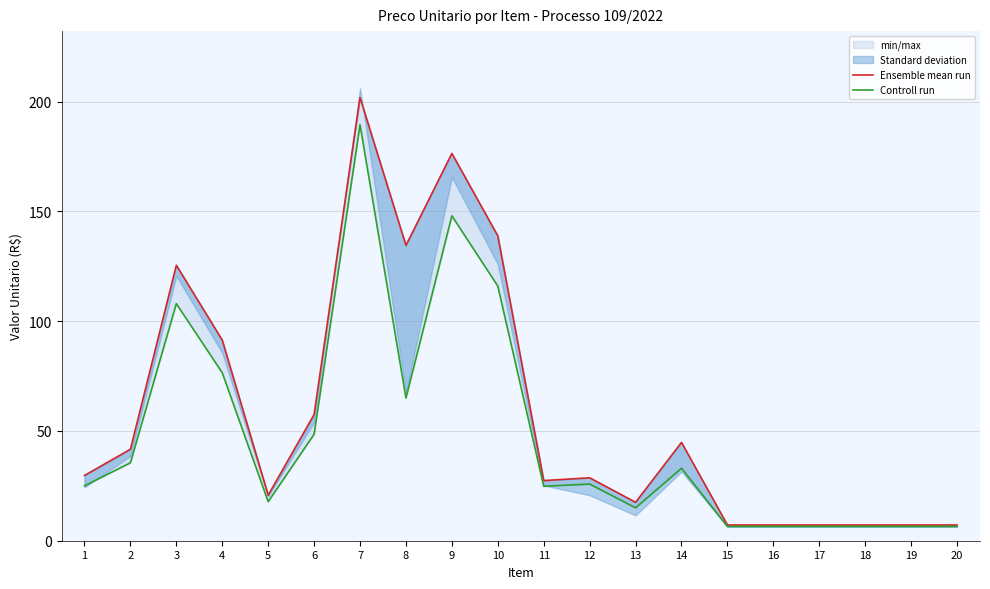

Reading left to right, extract all data points from this chart.

Ensemble mean run: 29.7	41.7	125.5	91.4	20.7	57.5	201.9	134.5	176.4	138.9	27.4	28.7	17.5	44.8	7.2	7.2	7.2	7.2	7.2	7.2
Controll run: 25.0	35.5	108.0	76.5	17.8	48.5	189.5	65.0	148.0	116.0	24.8	25.8	15.0	33.0	6.5	6.5	6.5	6.5	6.5	6.5